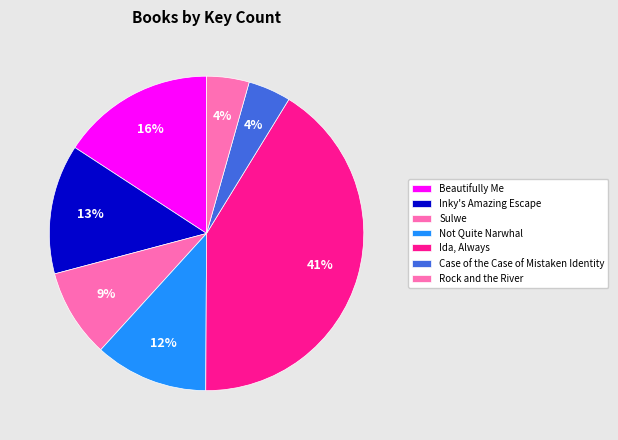

Does any single category account for the majority?

No